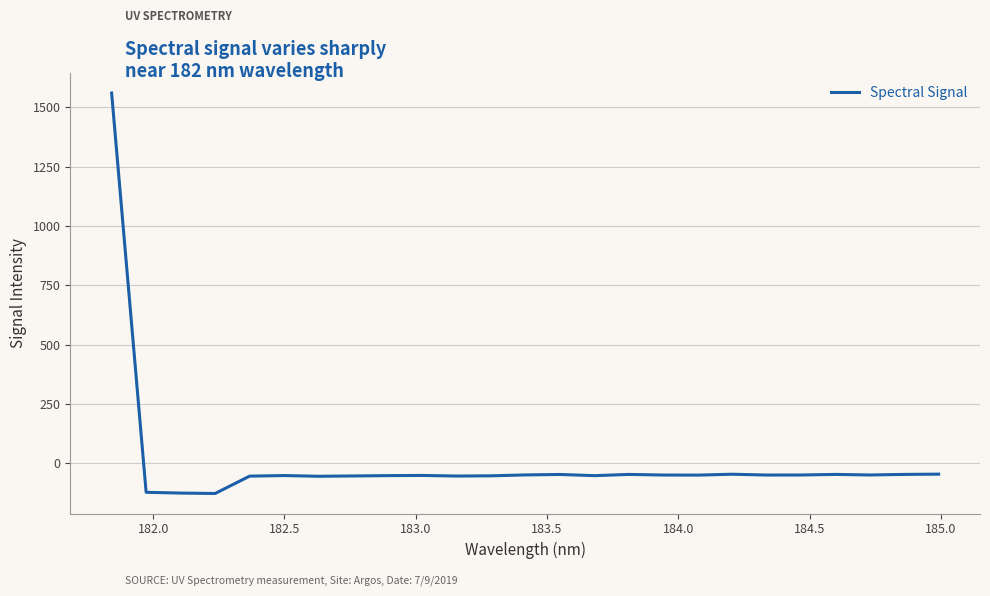

What is the difference between the maximum and minimum values?

1688.5